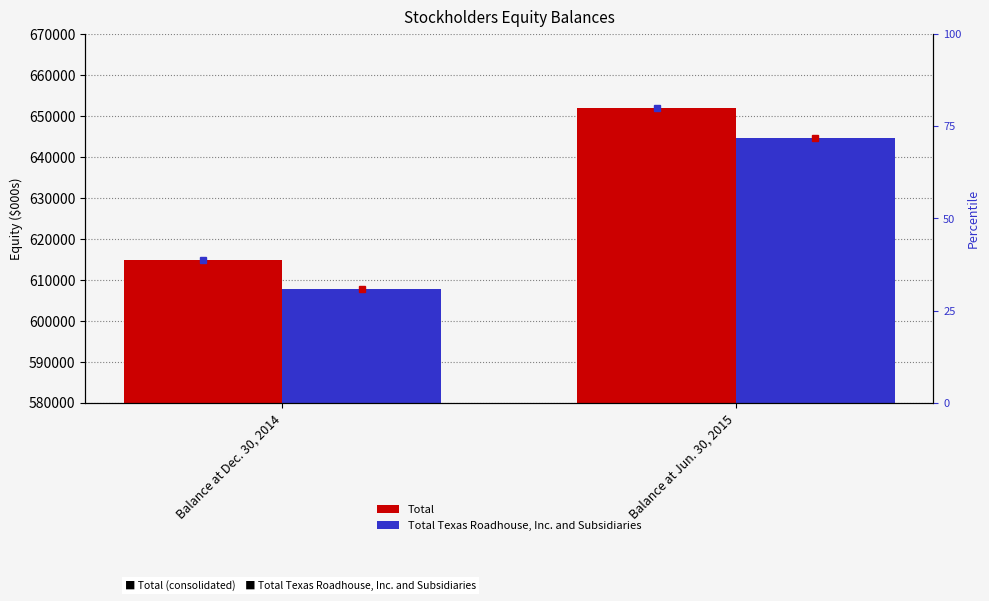

What is the label of the 2nd bar from the right?

Balance at Dec. 30, 2014